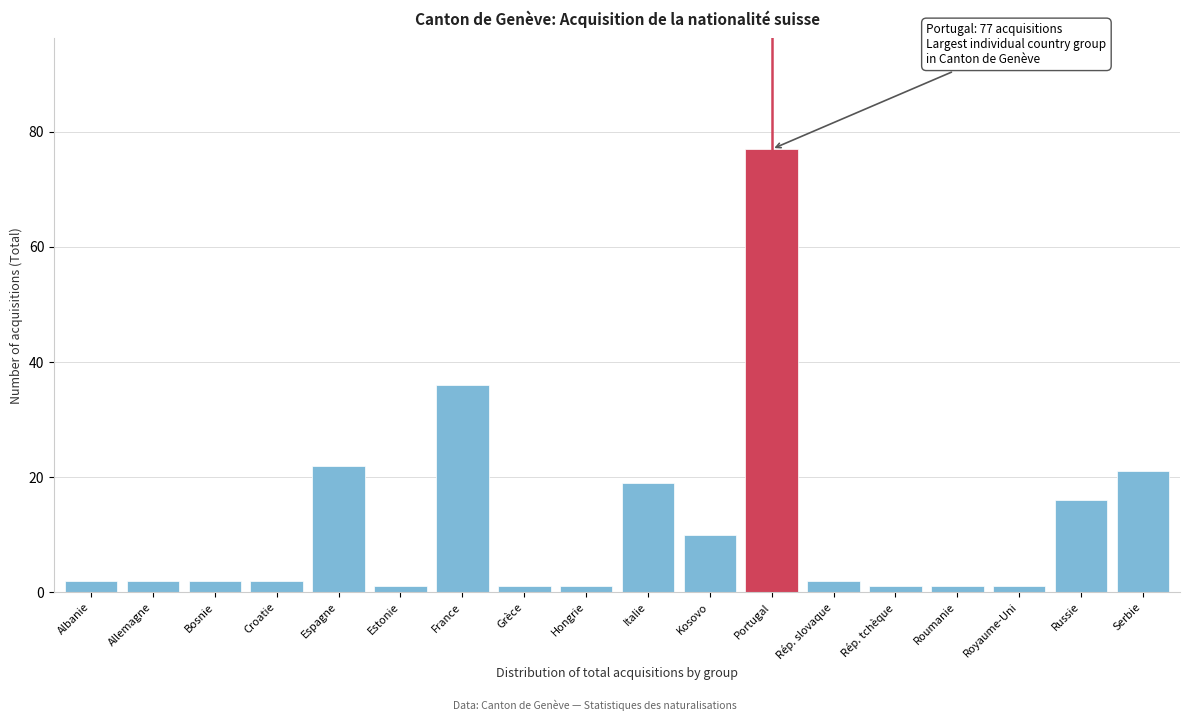

Reading left to right, list all the values displayed in this chart.

2	2	2	2	22	1	36	1	1	19	10	77	2	1	1	1	16	21